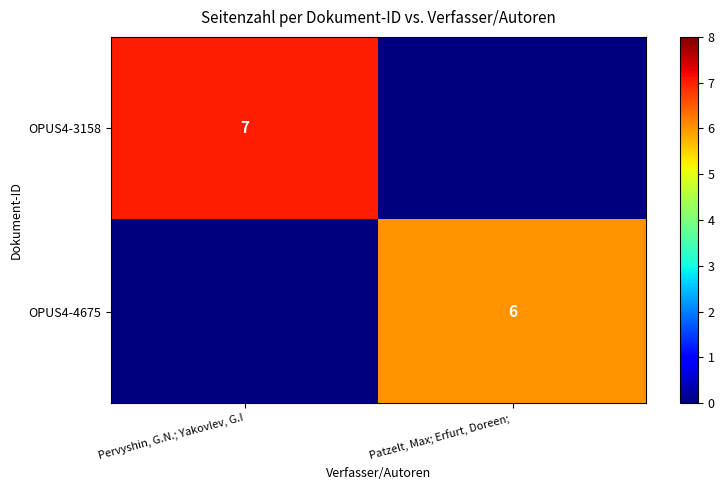

The value of OPUS4-3158 at Pervyshin, G.N.; Yakovlev, G.I is 12. True or false?

False